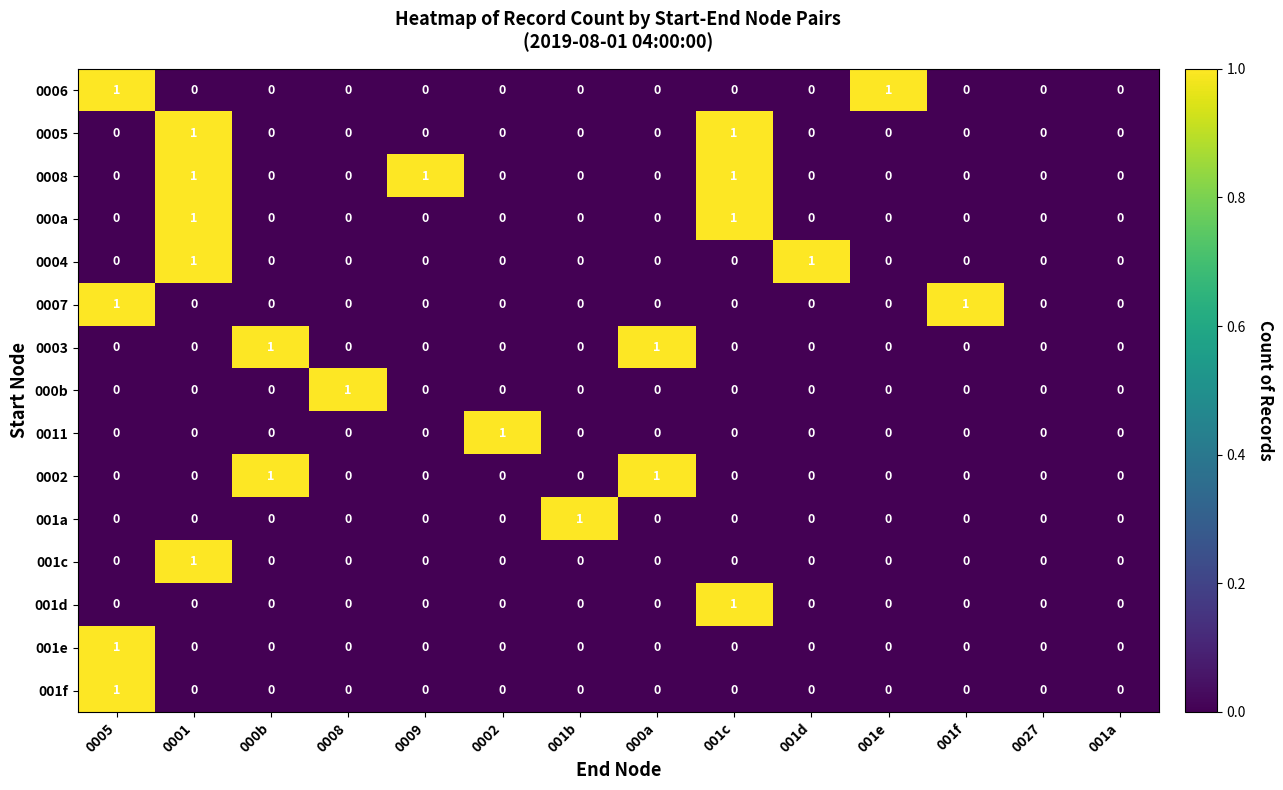

Which series has the largest total across all categories?

0008